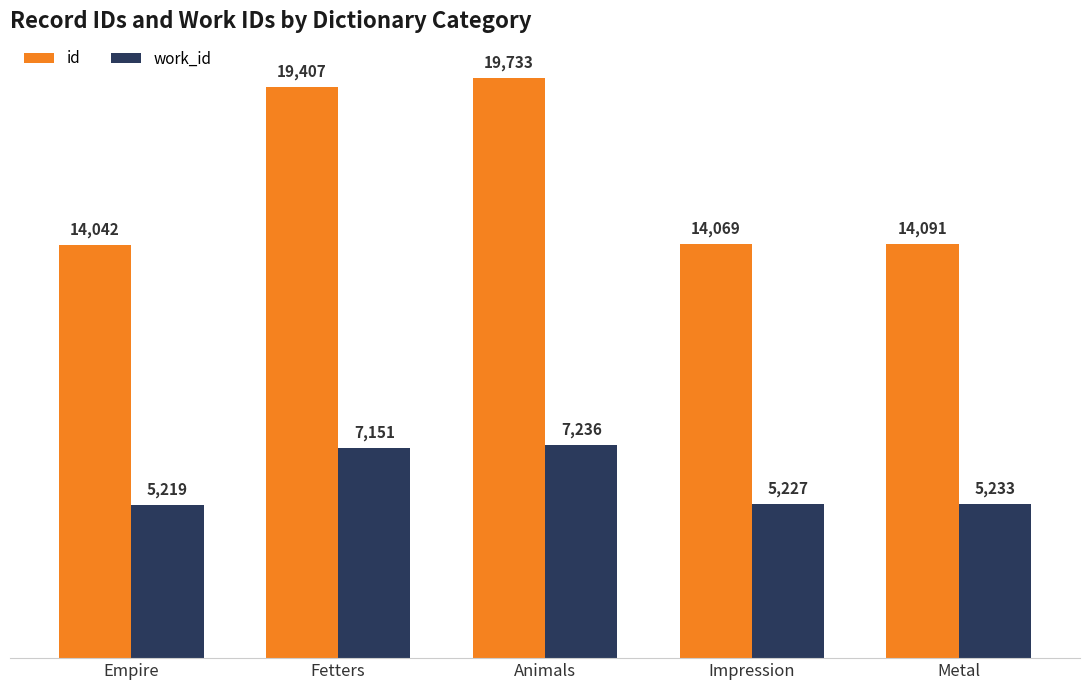

What is the label of the 2nd bar from the right?

Impression